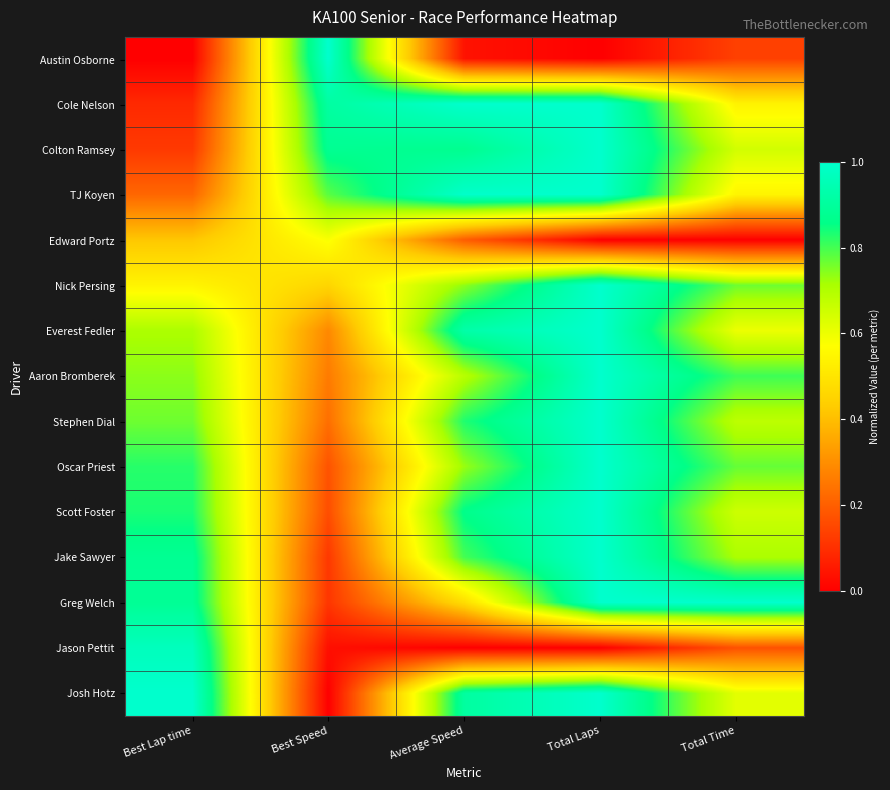

What is the total value across all series at Total Time?

8.6